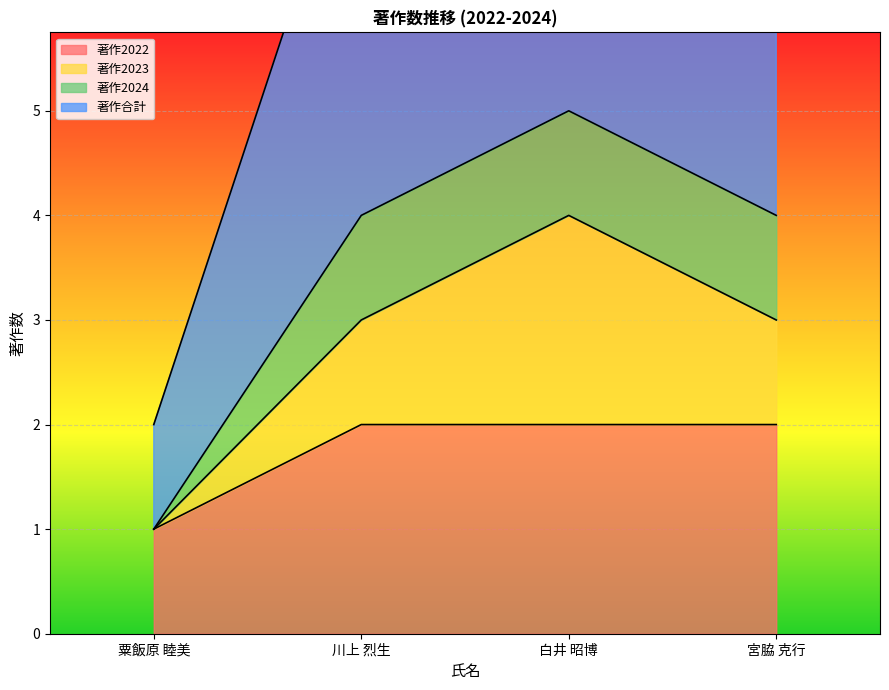

Between 川上 烈生 and 宮脇 克行, which series saw the biggest shift?

著作2022